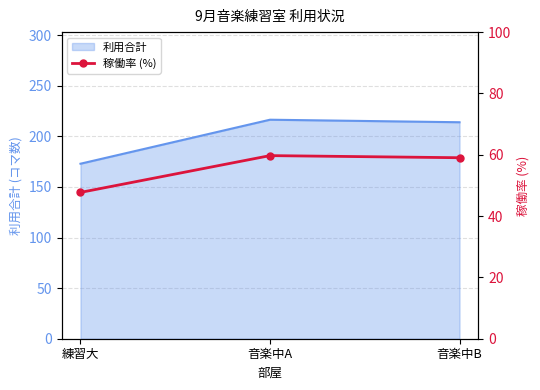

True or false: 利用合計 has a value of 242.3 at 練習大.

False